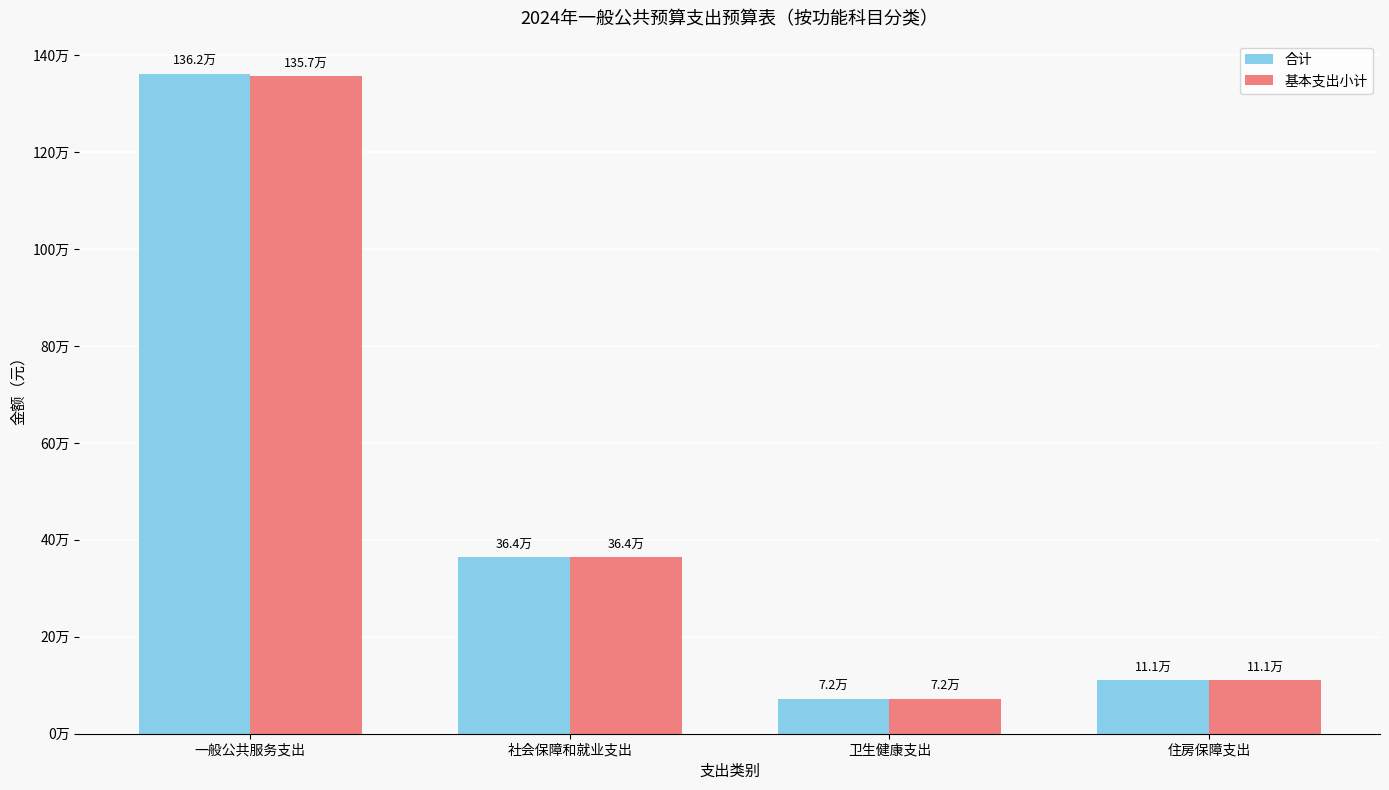

Is it true that 基本支出小计 equals 364316.0 at 社会保障和就业支出?

True